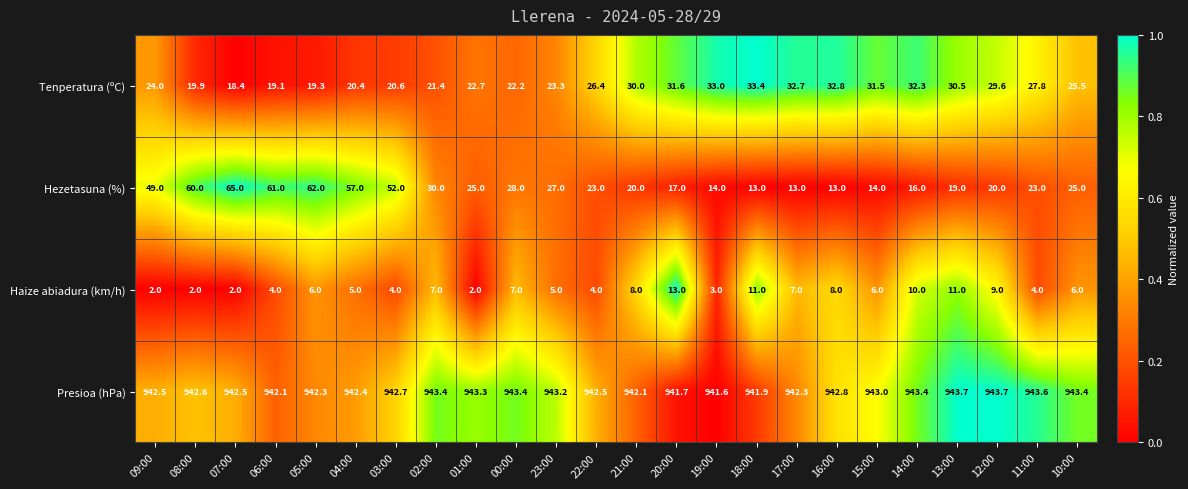

What is the total value across all series at 21:00?

1000.1